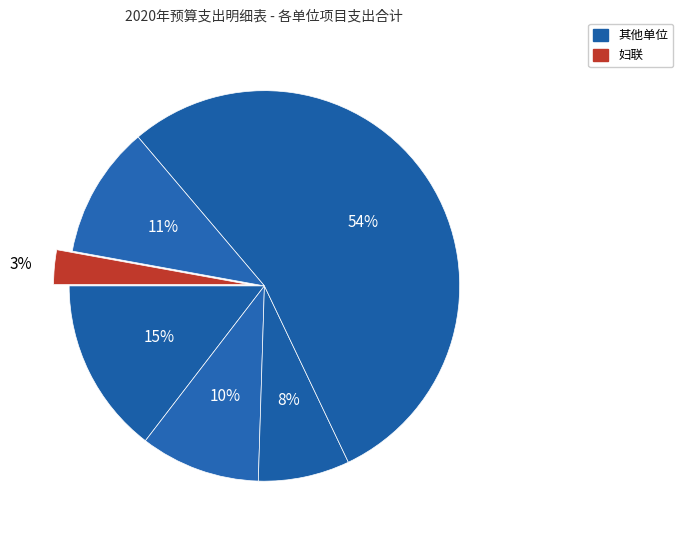

Count the number of slices in the pie.

6